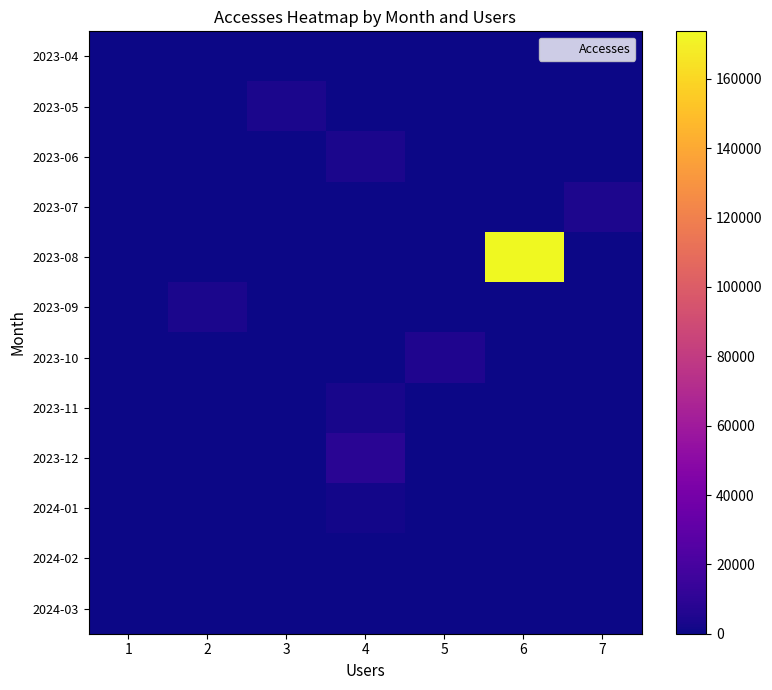

Between 6 and 3, which is larger?

6